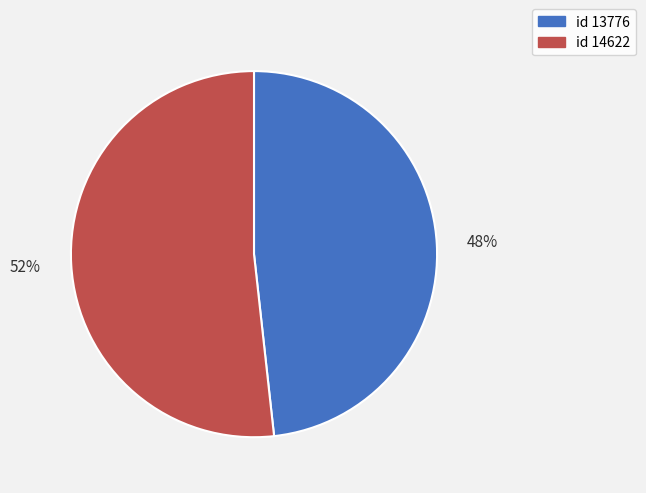

To the nearest percent, what is the average slice percentage?

50%